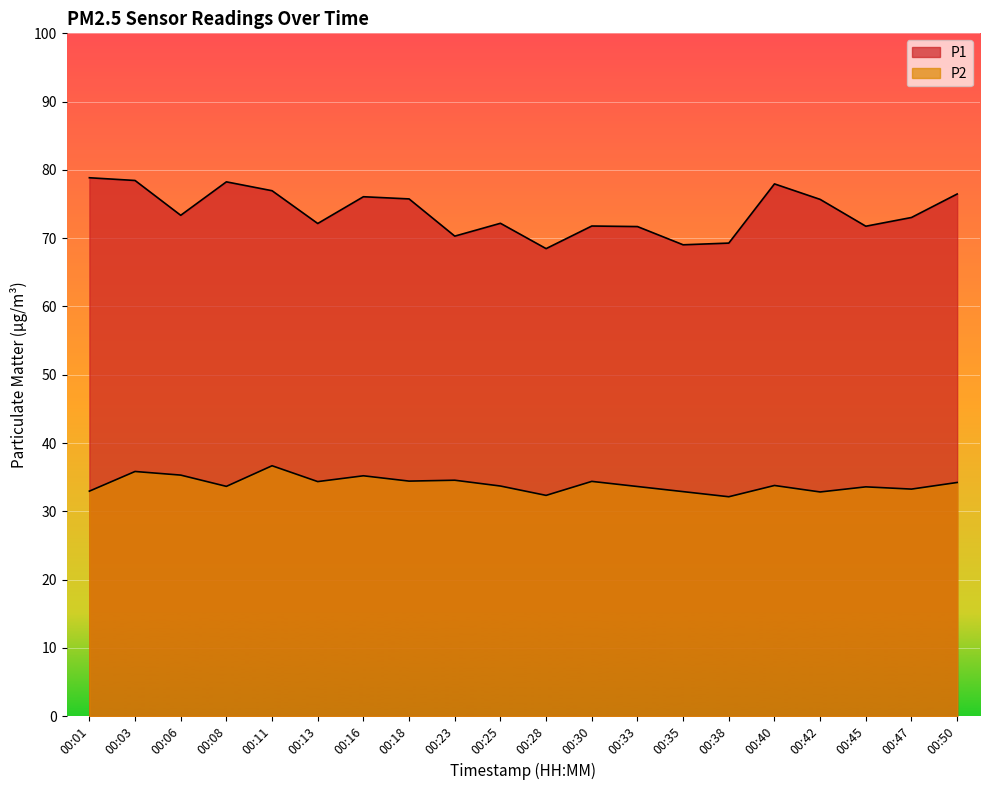

Does the chart display data point markers on the line(s)?

No